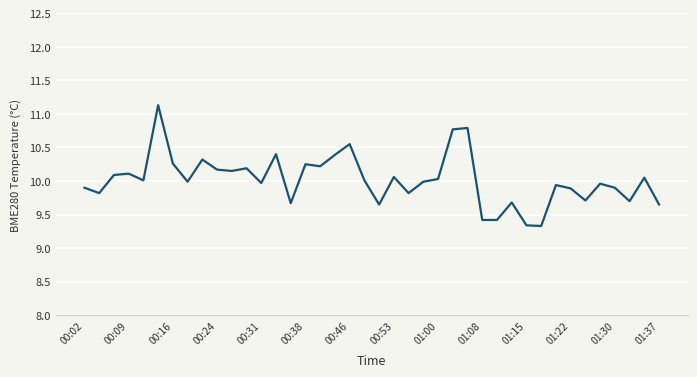

What is the maximum value shown in the chart?

11.1